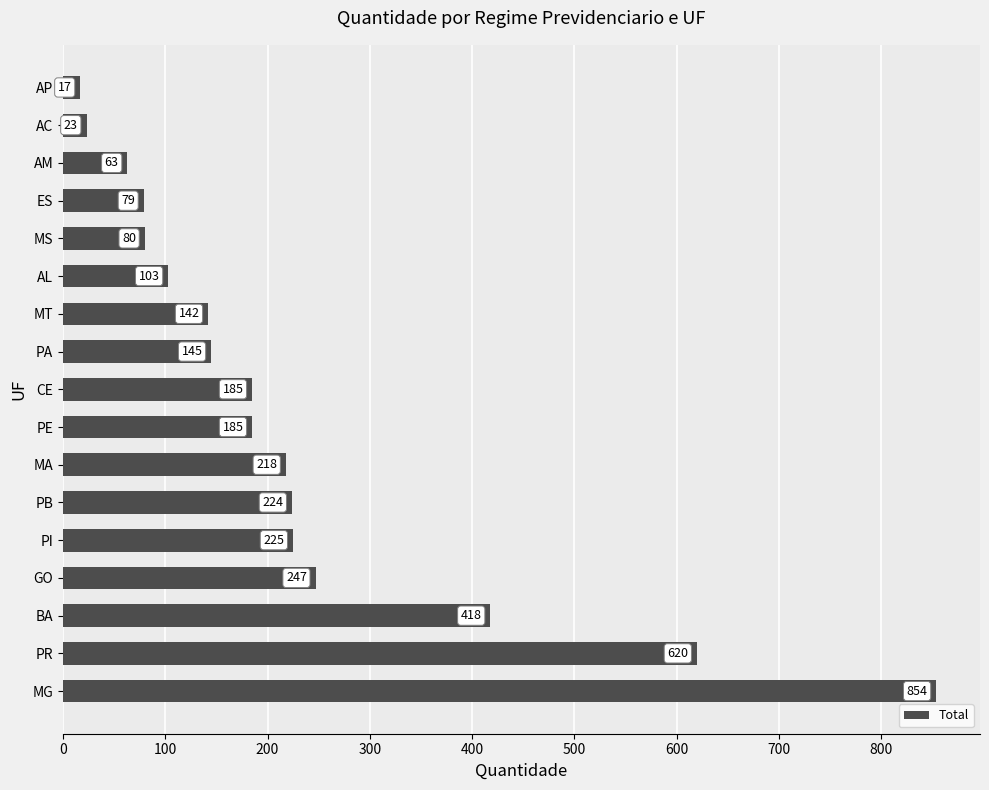

Are the bars grouped side by side (vs. stacked)?

No